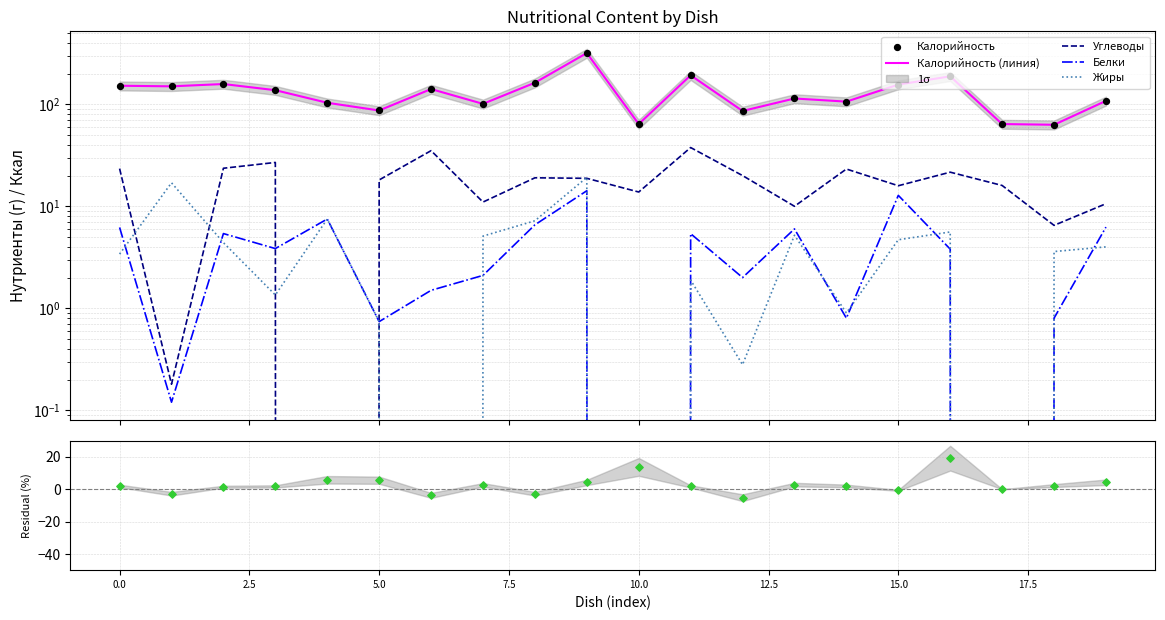

Is the value of Калорийность (линия) at 5.0 greater than the value of Белки at 19?

Yes